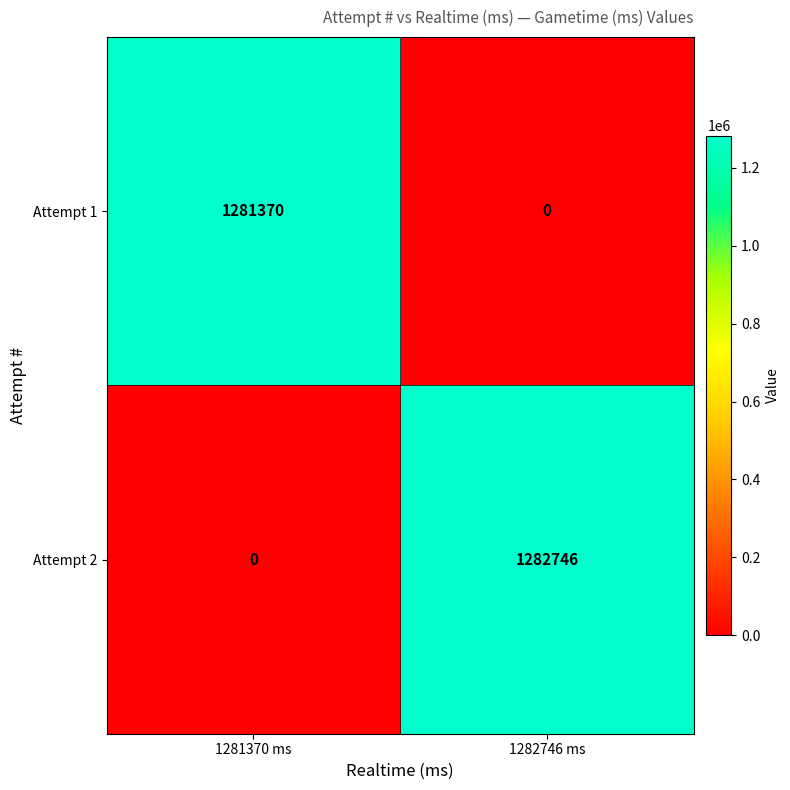

Reading left to right, extract all data points from this chart.

Attempt 1: 1281370	0
Attempt 2: 0	1282746